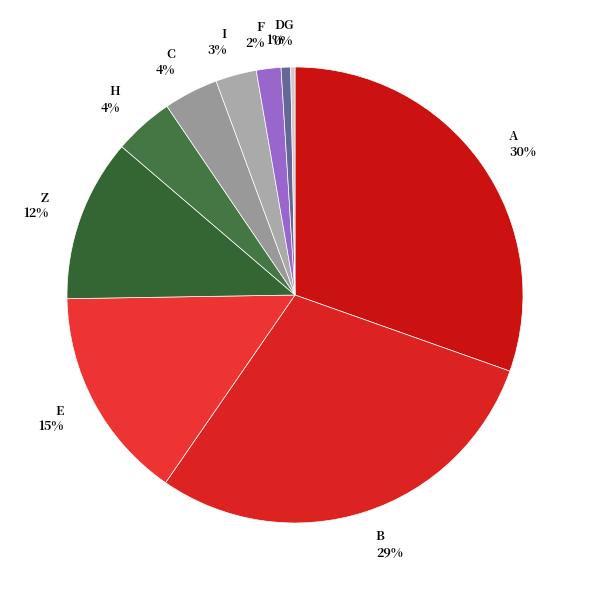

The D slice represents 25% of the pie. True or false?

False